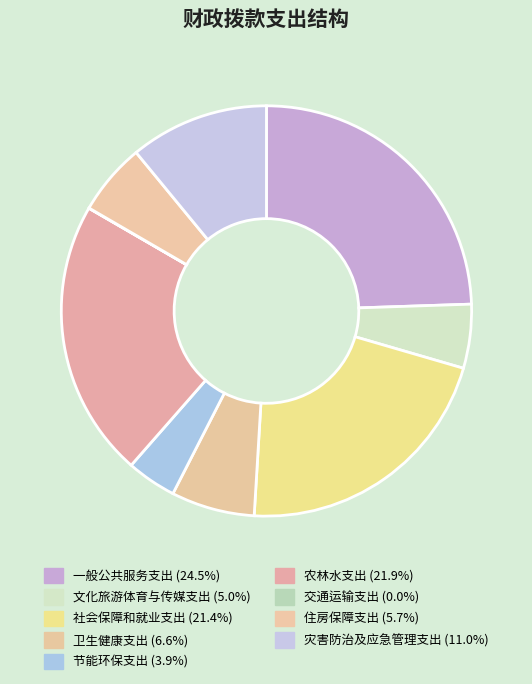

Is it true that 社会保障和就业支出 is 21% of the pie?

True